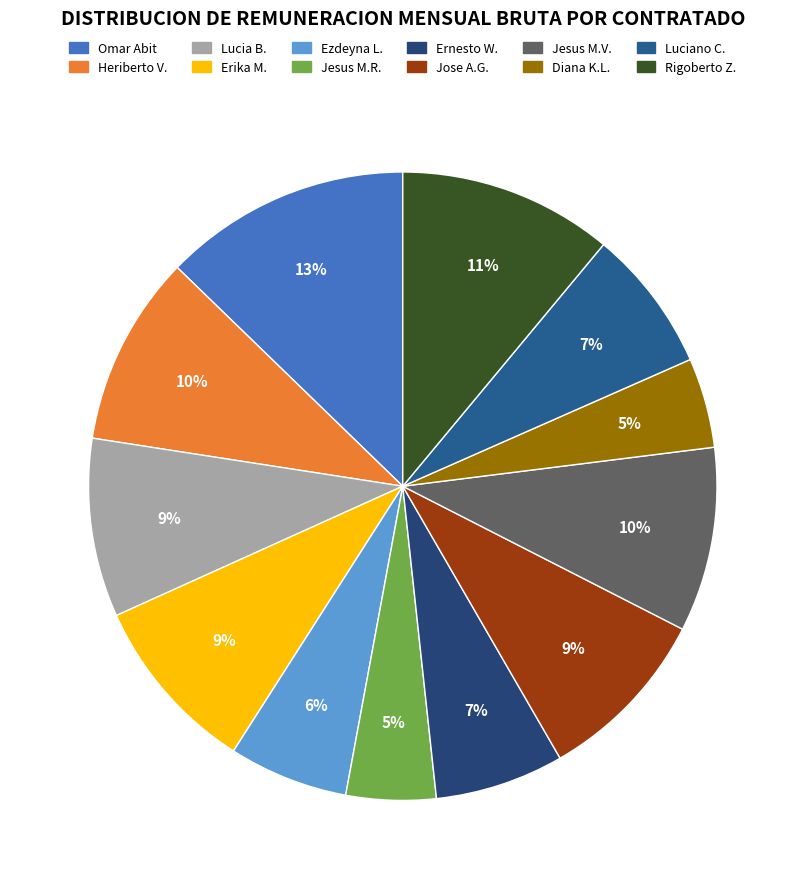

To the nearest percent, what is the difference between the largest and smallest slice percentages?

8%